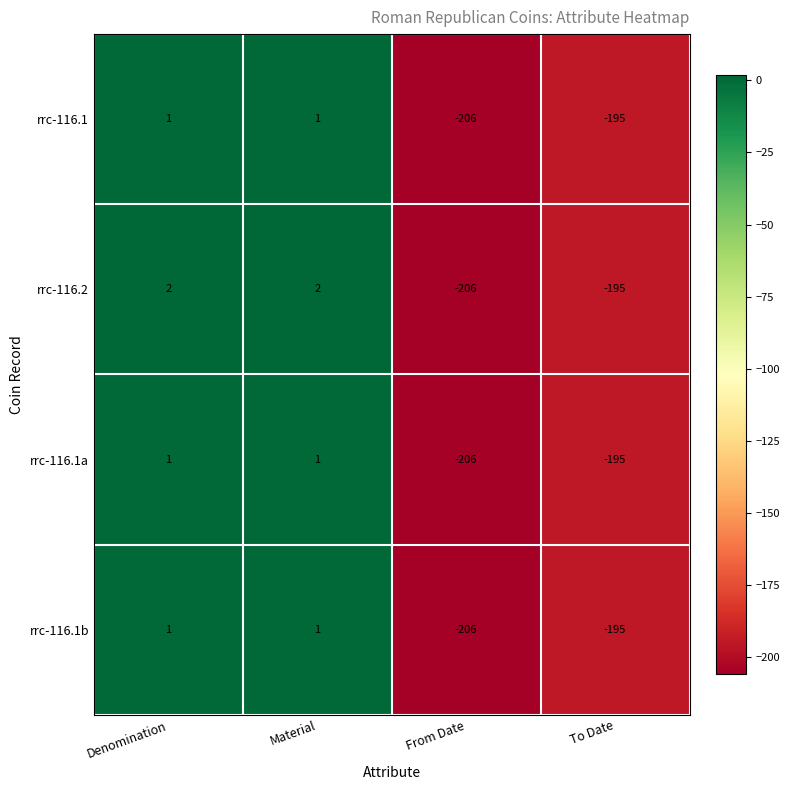

Reading left to right, list all the values displayed in this chart.

rrc-116.1: Denomination=1	Material=1	From Date=-206	To Date=-195
rrc-116.2: Denomination=2	Material=2	From Date=-206	To Date=-195
rrc-116.1a: Denomination=1	Material=1	From Date=-206	To Date=-195
rrc-116.1b: Denomination=1	Material=1	From Date=-206	To Date=-195